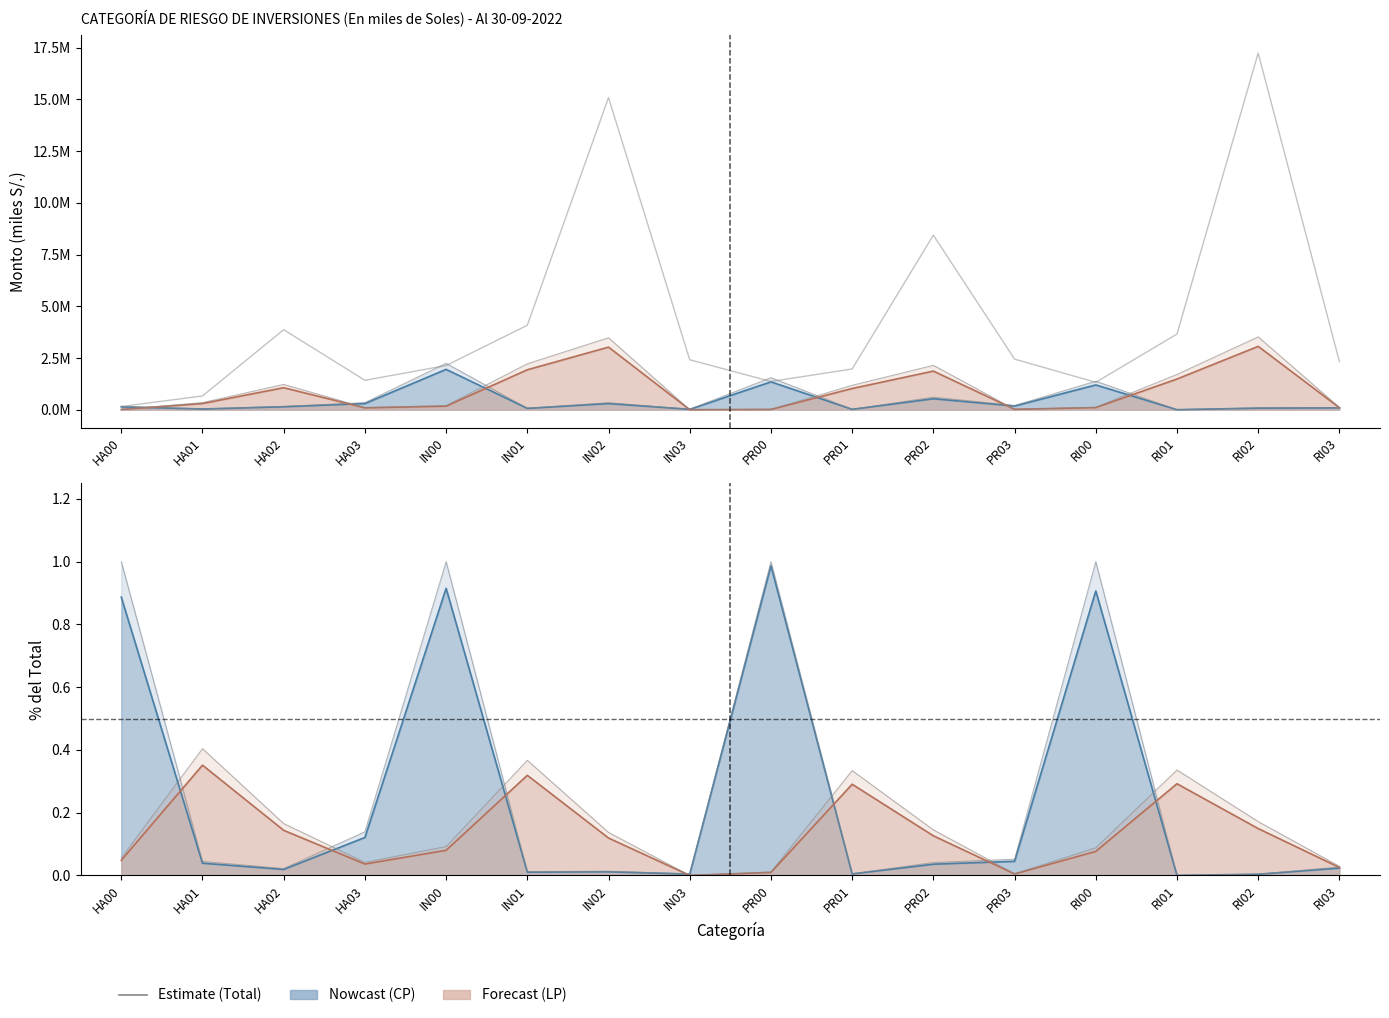

Reading left to right, list all the values displayed in this chart.

155785.3	662470.6	3868823.7	1421093.9	2135034.3	4080359.5	15090349.5	2414112.1	1363879.1	1968508.6	8437378.5	2446540.8	1322974.5	3655753.2	17240237.1	2328743.4